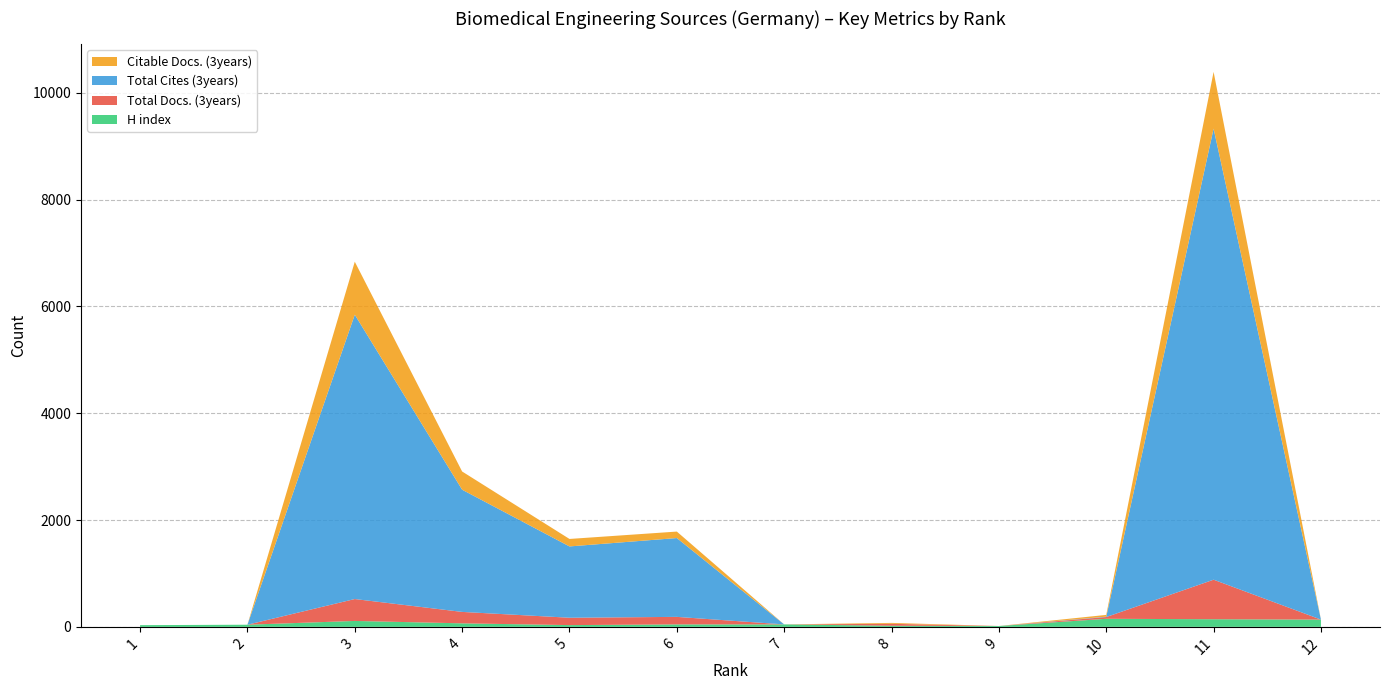

Reading left to right, what are all the values shown in this chart?

H index: 1=32	2=40	3=111	4=66	5=33	6=46	7=46	8=21	9=16	10=151	11=143	12=136
Total Docs. (3years): 1=0	2=0	3=410	4=214	5=138	6=141	7=0	8=36	9=0	10=33	11=740	12=0
Total Cites (3years): 1=0	2=0	3=5324	4=2288	5=1335	6=1476	7=0	8=0	9=0	10=7	11=8445	12=0
Citable Docs. (3years): 1=0	2=0	3=992	4=341	5=140	6=121	7=0	8=17	9=0	10=33	11=1063	12=0